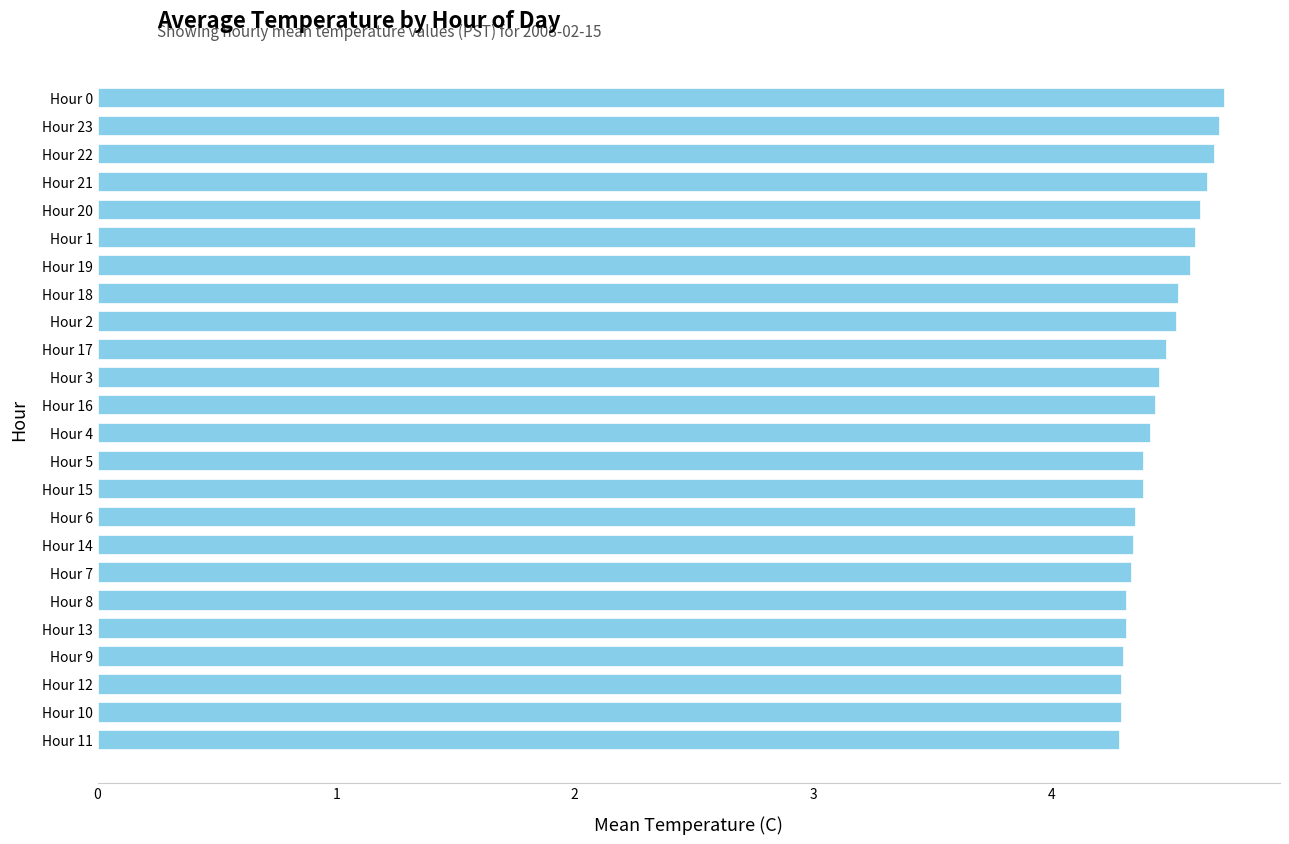

Is it true that the value at Hour 1 is 4.6?

True